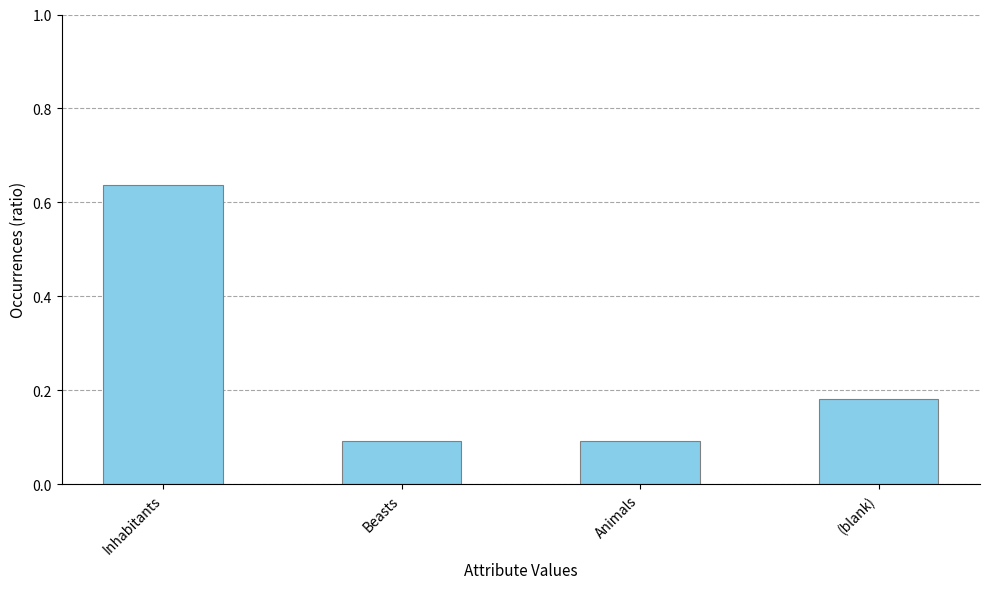

Which category has the highest value across all series?

Inhabitants